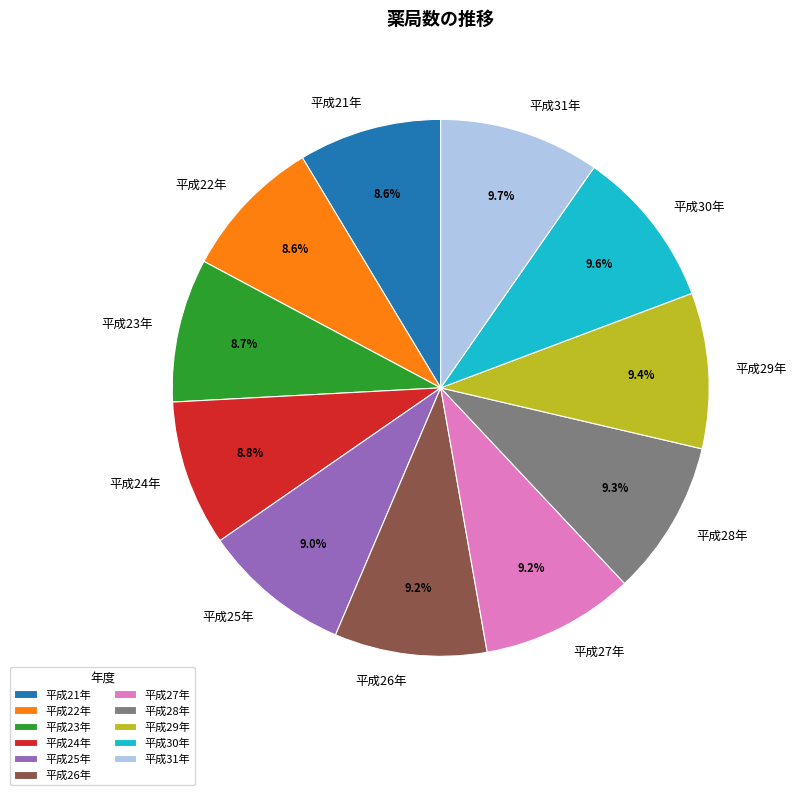

How many segments does this pie chart have?

11